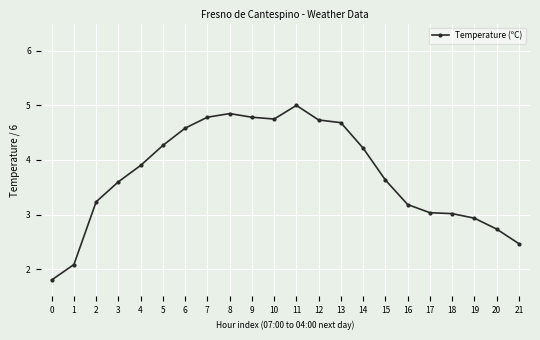

Is it true that the value at 12 is 1.7?

False